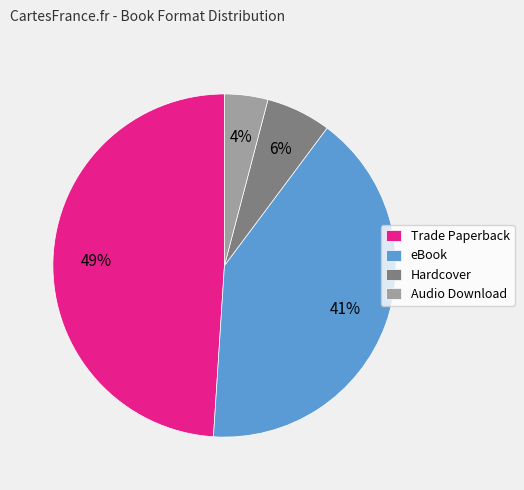

Is Trade Paperback the majority of the pie?

No